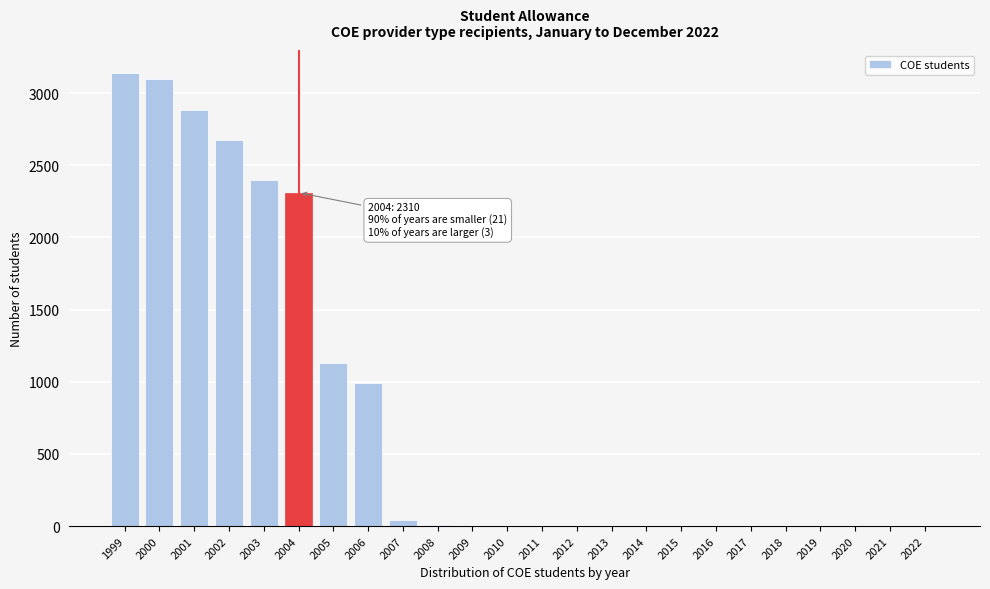

The value at 2013 is 0. True or false?

True